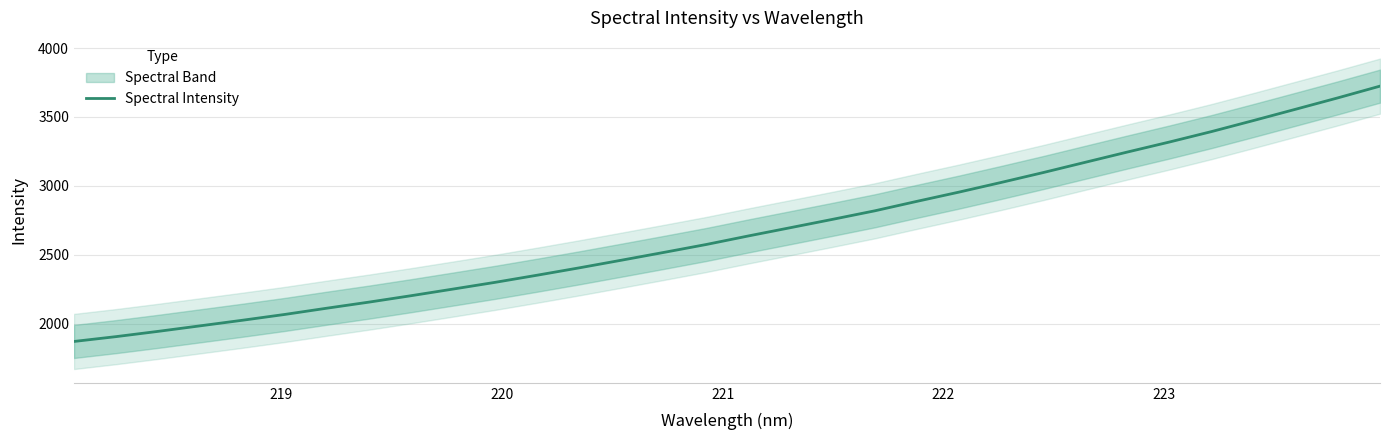

How many lines are shown in the chart?

1